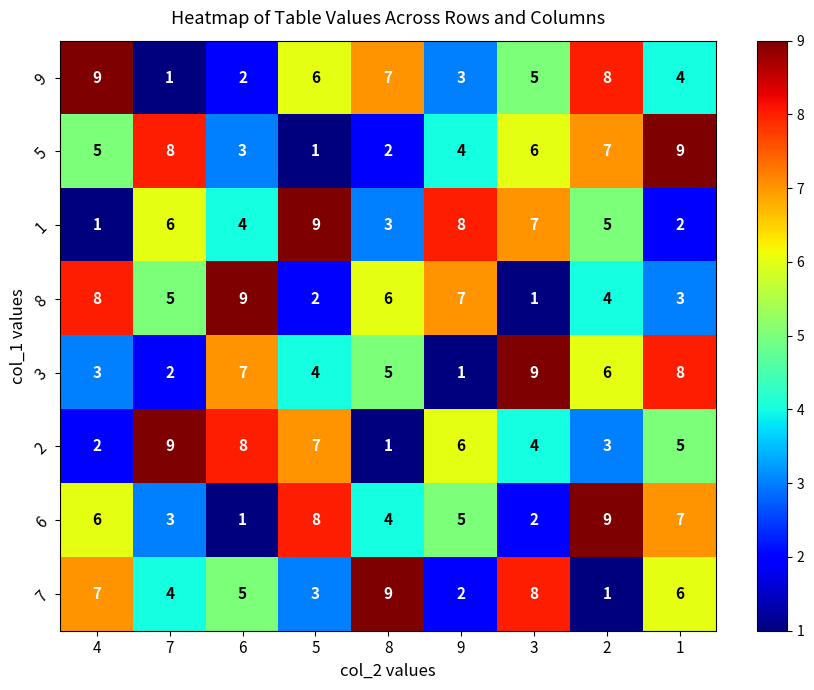

What is the maximum value shown in the chart?

9